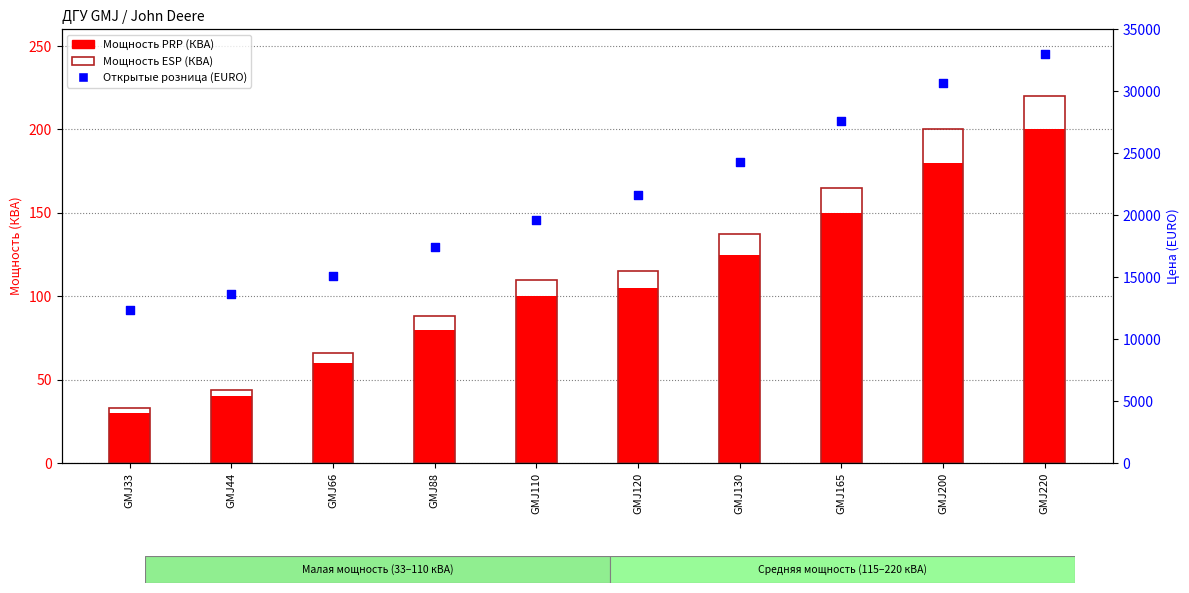

Which series contains the highest Y value?

Открытые розница (EURO)